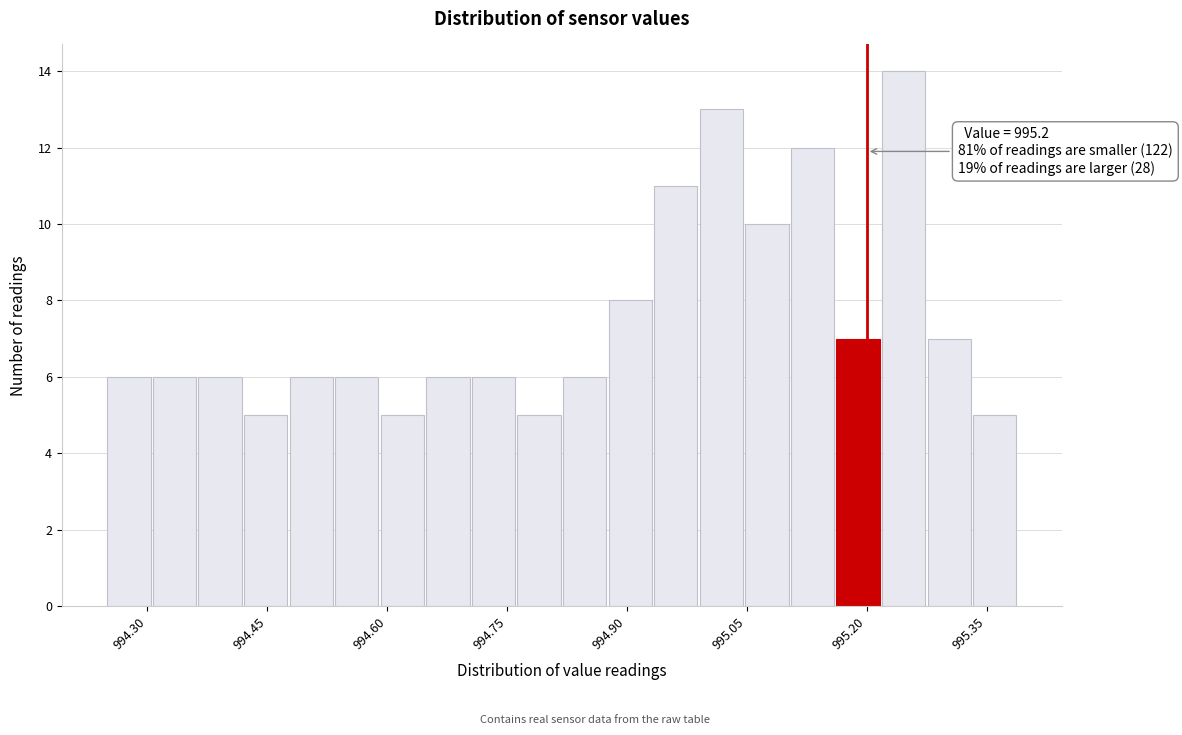

Read against the x-axis, roughly where is the centre of the tallest bar?

995.24